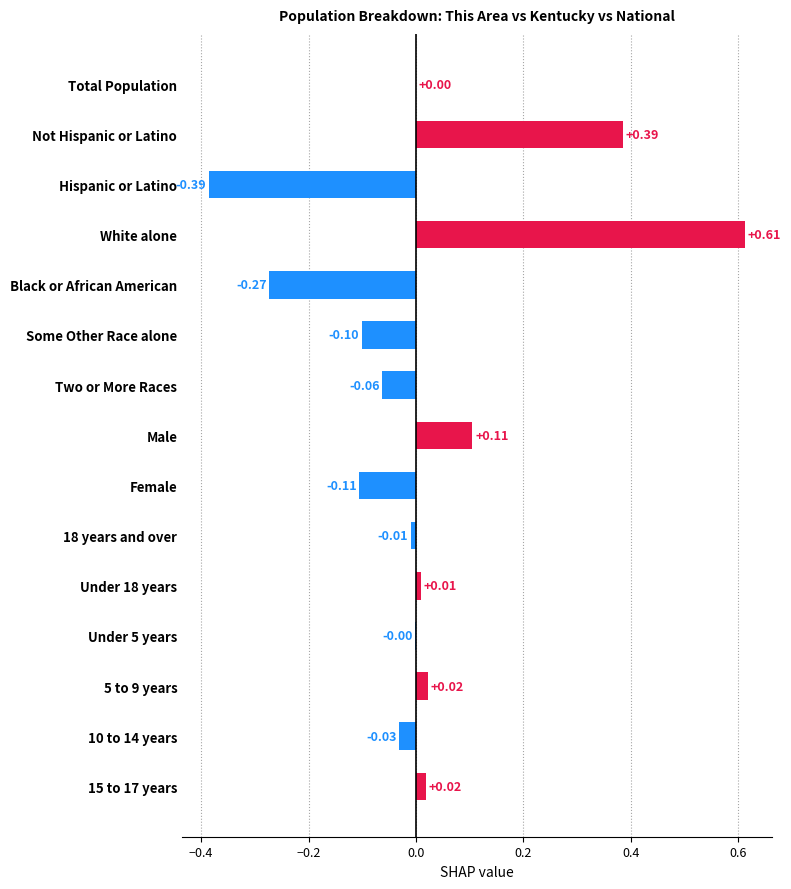

What is the change in value from White alone to Black or African American?

-0.9